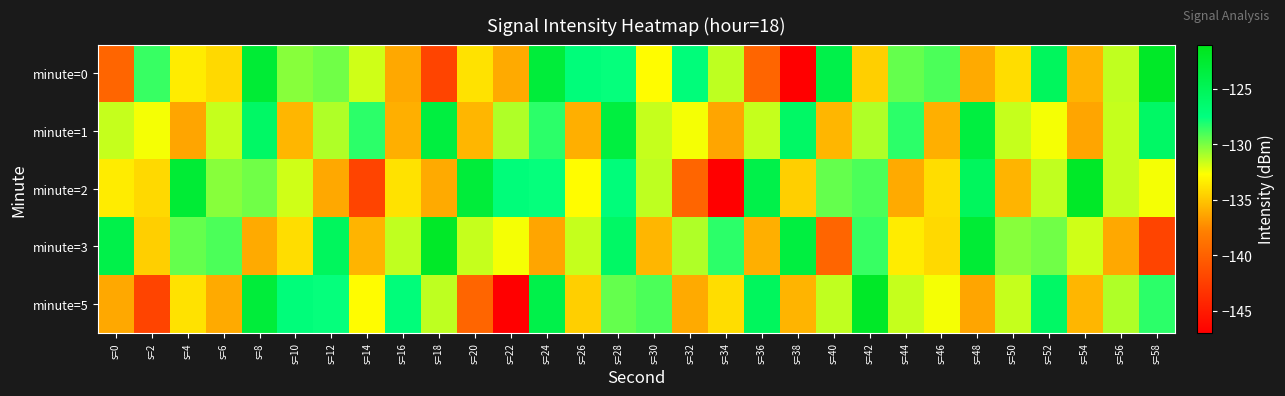

List the series in order of their peak value, lowest first.

minute=1, minute=0, minute=2, minute=3, minute=5